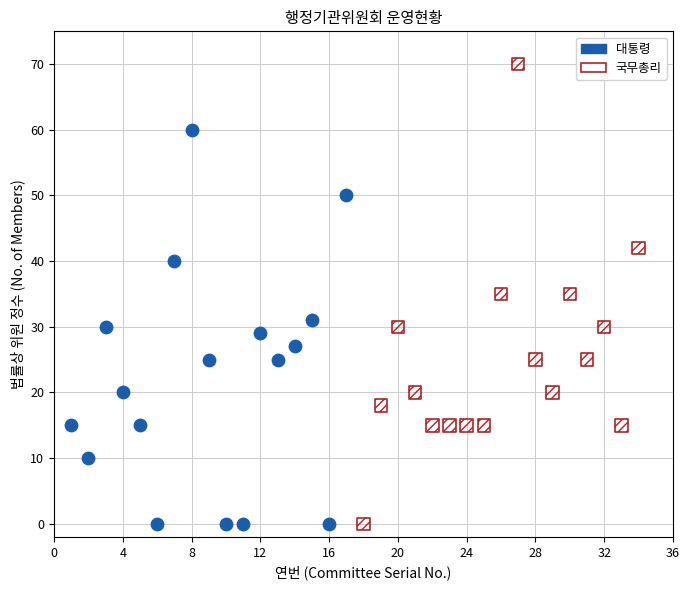

Which series reaches the maximum Y coordinate?

국무총리